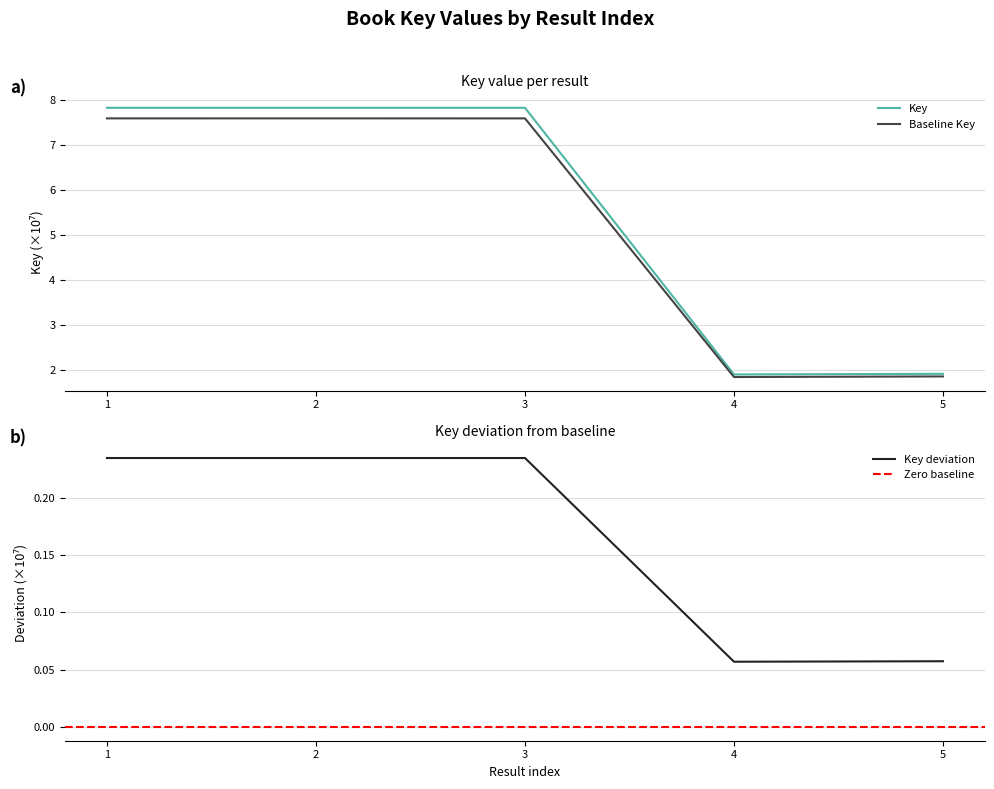

How many values are between 1 and 7?

2